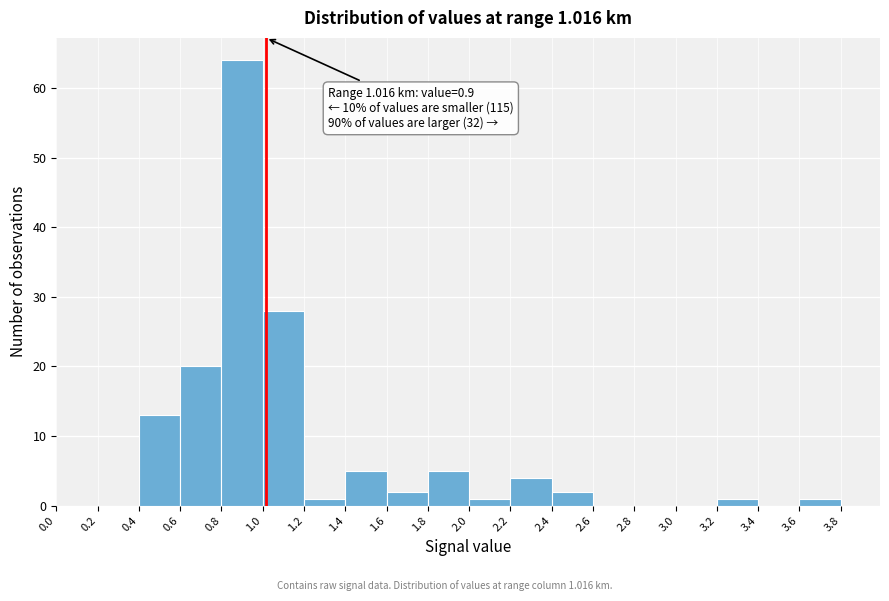

Which range on the x-axis has the tallest bar?

0.8 to 1.0